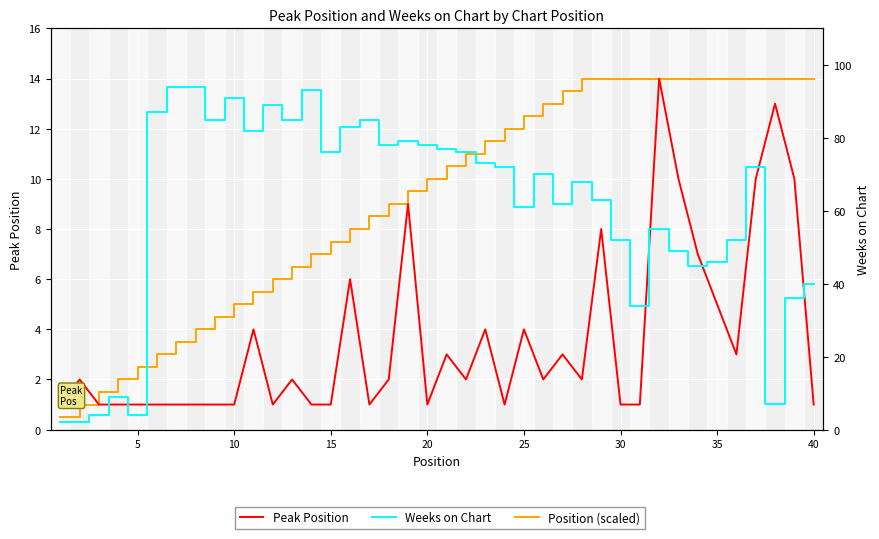

At how many categories does at least one series exceed 48?

29